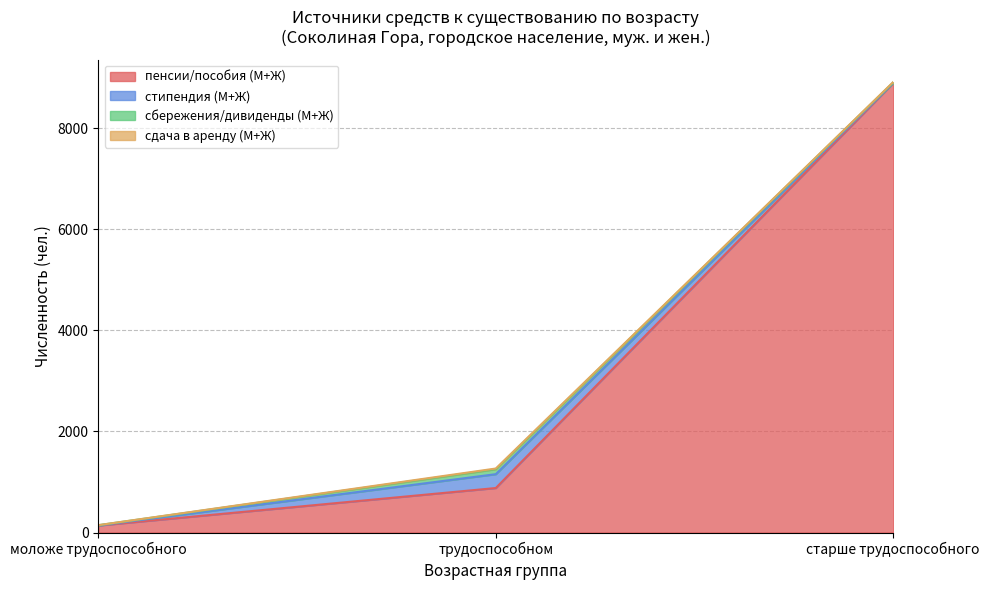

Reading left to right, extract all data points from this chart.

пенсии/пособия (М+Ж): моложе трудоспособного=138	трудоспособном=881	старше трудоспособного=8897
стипендия (М+Ж): моложе трудоспособного=1	трудоспособном=274	старше трудоспособного=2
сбережения/дивиденды (М+Ж): моложе трудоспособного=6	трудоспособном=98	старше трудоспособного=12
сдача в аренду (М+Ж): моложе трудоспособного=1	трудоспособном=14	старше трудоспособного=6